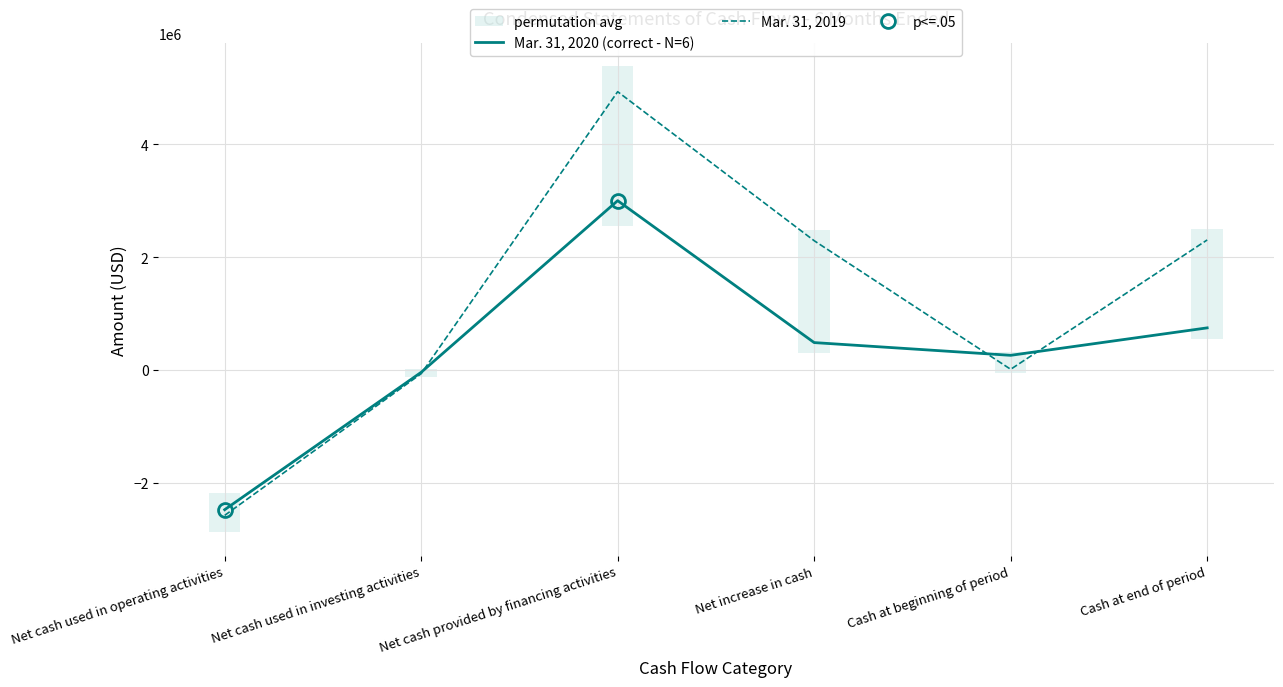

Which series has the largest total across all categories?

Mar. 31, 2019